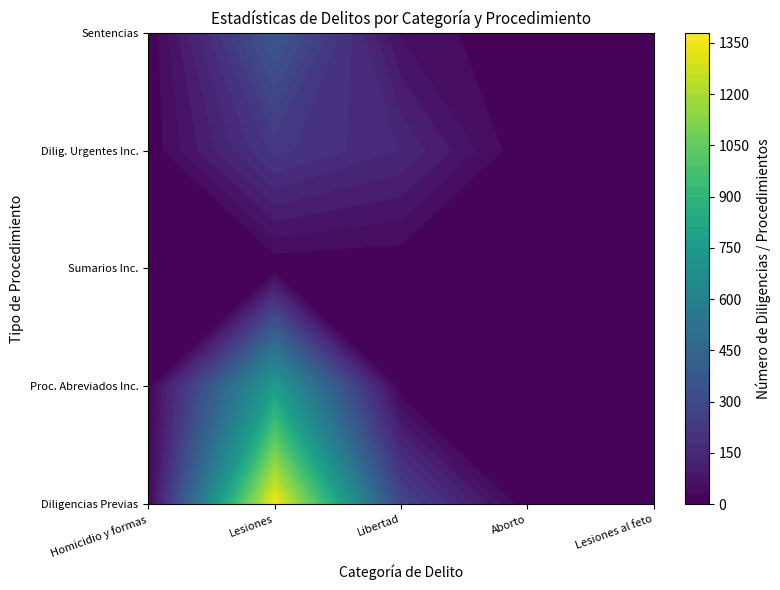

The value of Libertad at 3 is 148. True or false?

True